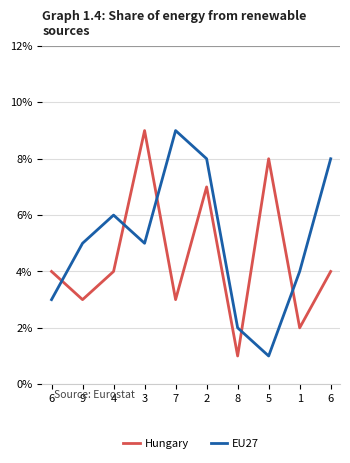

Which label corresponds to the largest value in the chart?

3